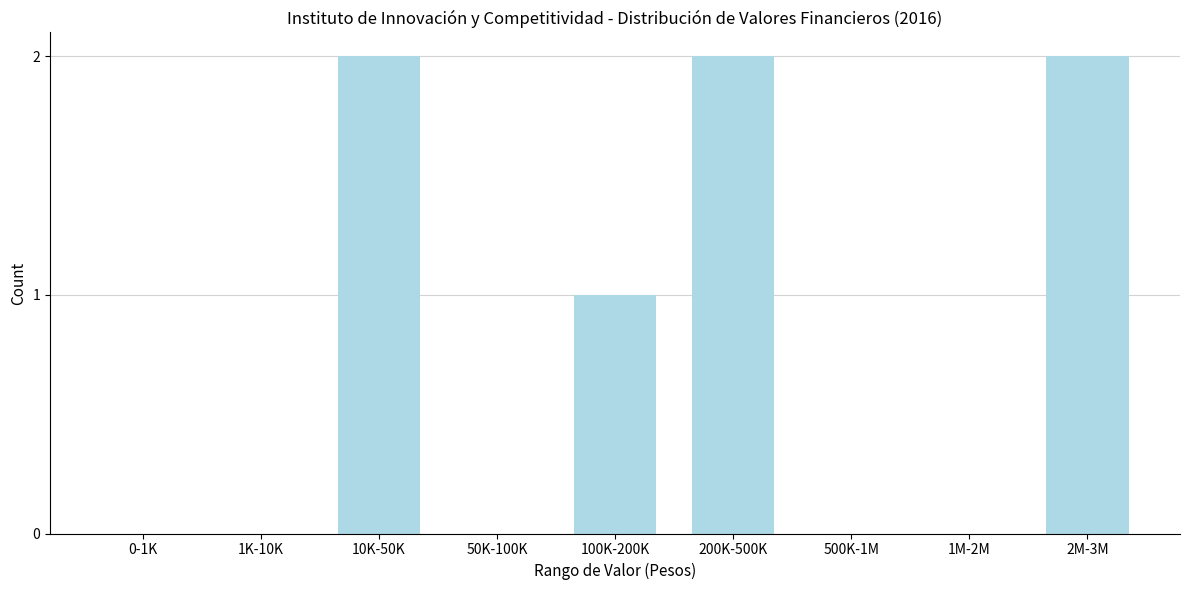

Reading left to right, list all the values displayed in this chart.

0-1K=0	1K-10K=0	10K-50K=2	50K-100K=0	100K-200K=1	200K-500K=2	500K-1M=0	1M-2M=0	2M-3M=2